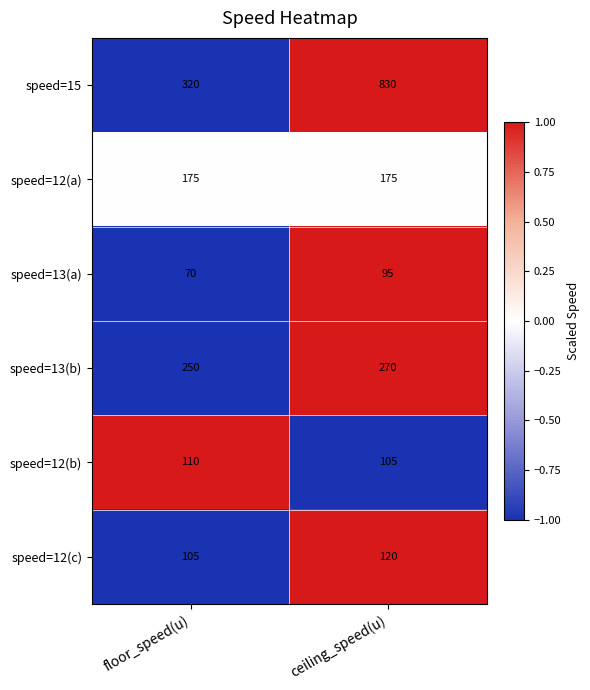

What is the spread (max minus min) of values at floor_speed(u)?

250